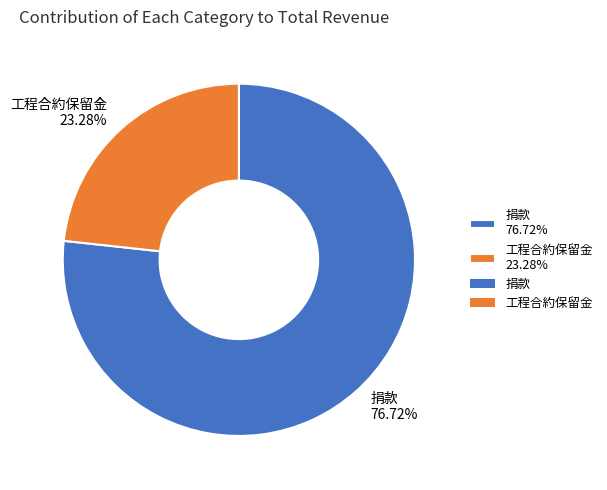

Is there a majority slice in this chart?

Yes